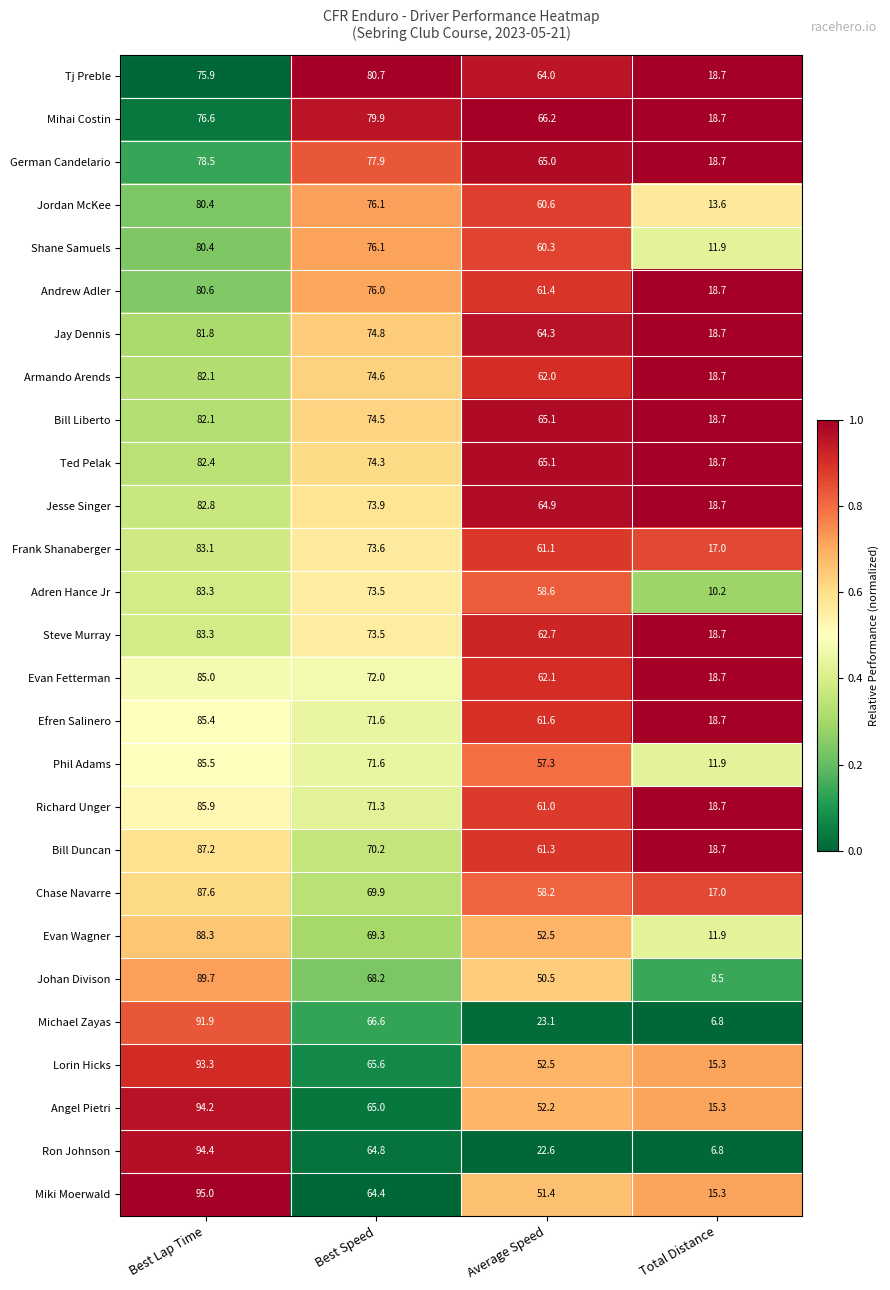

What is the total value across all series at Best Lap Time?

2296.7